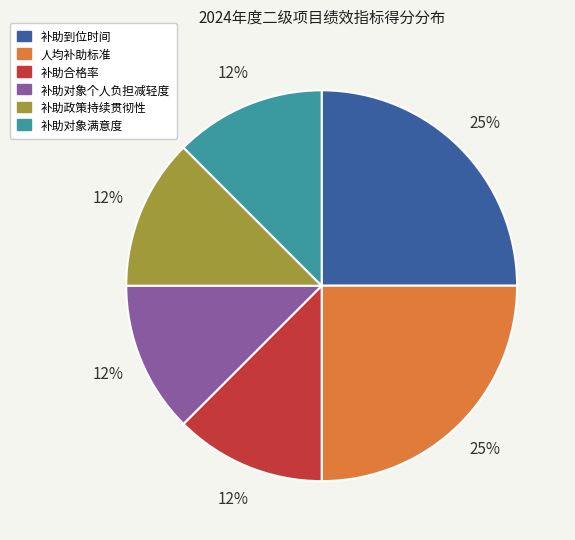

To the nearest percent, what is the average slice percentage?

17%